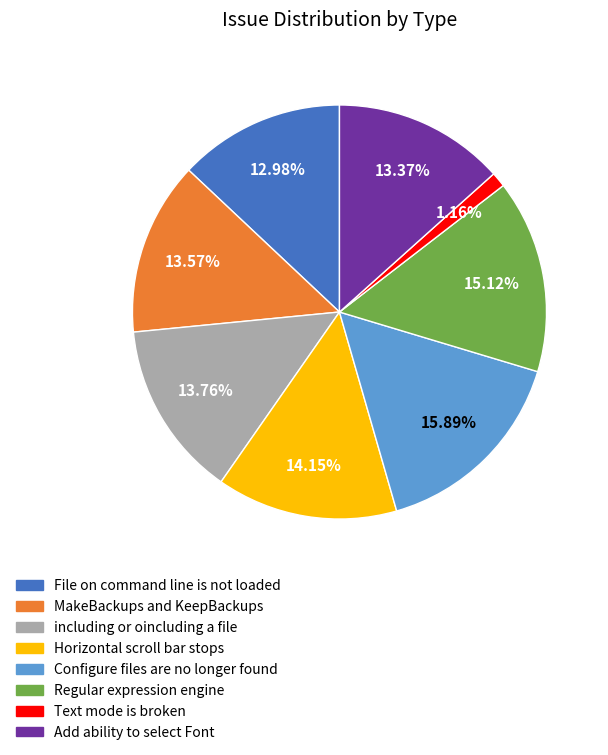

What is the ratio of the value at Configure files are no longer found to the value at Horizontal scroll bar stops?

1.1